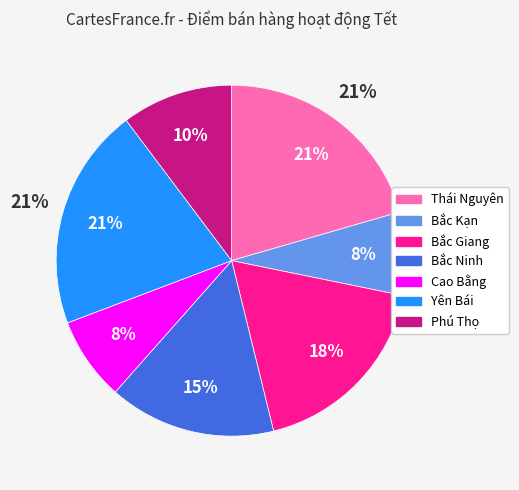

Count the number of slices in the pie.

7